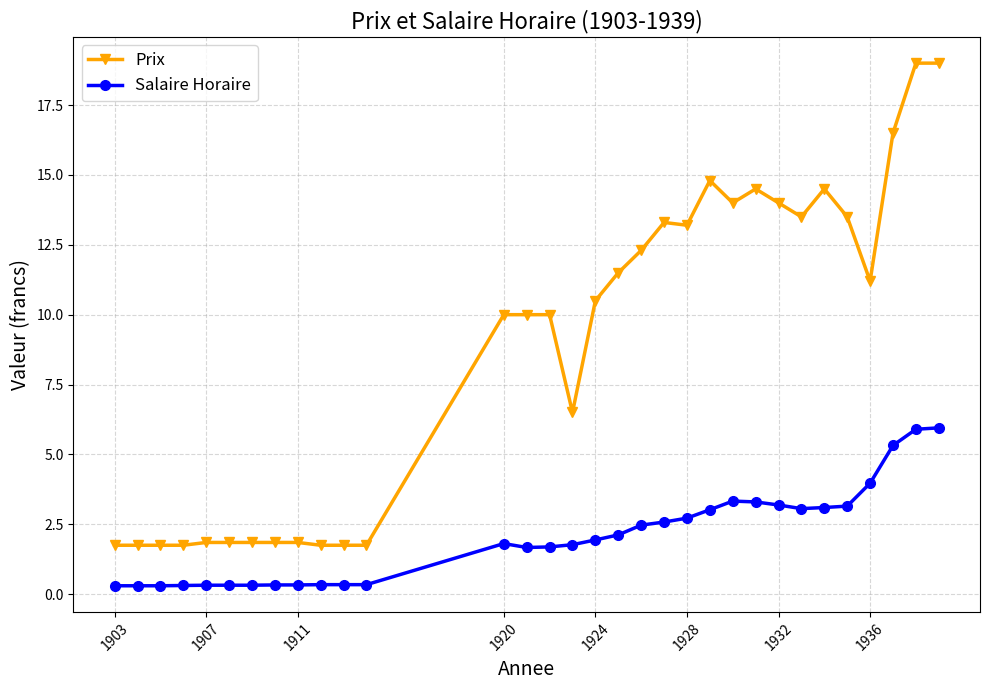

What is the sum of all Prix values?

283.3